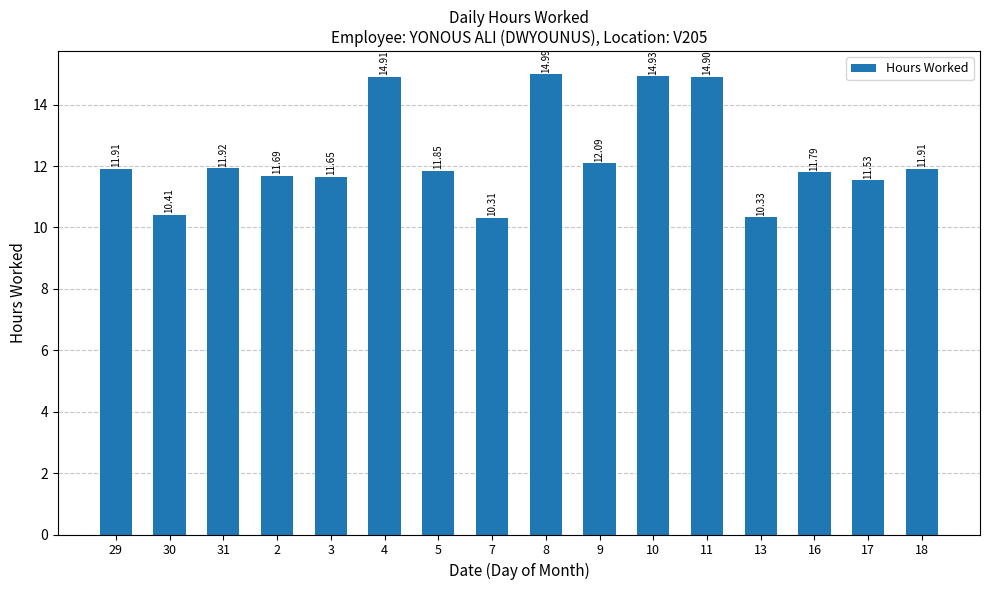

What is the ratio of the value at 16 to the value at 29?

1.0